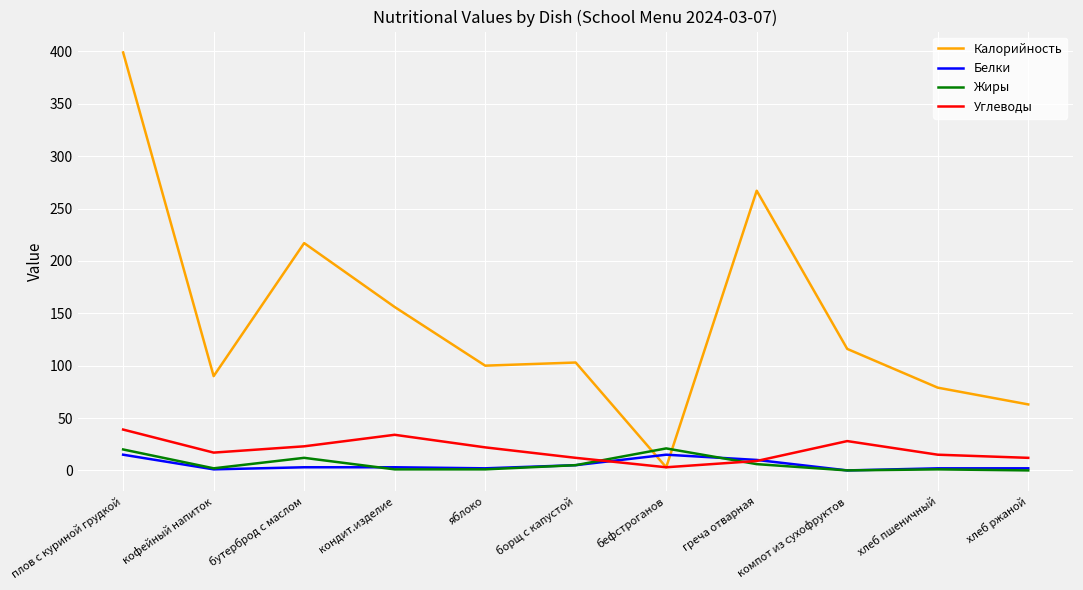

What is the sum of the Жиры values at бутерброд с маслом and компот из сухофруктов?

12